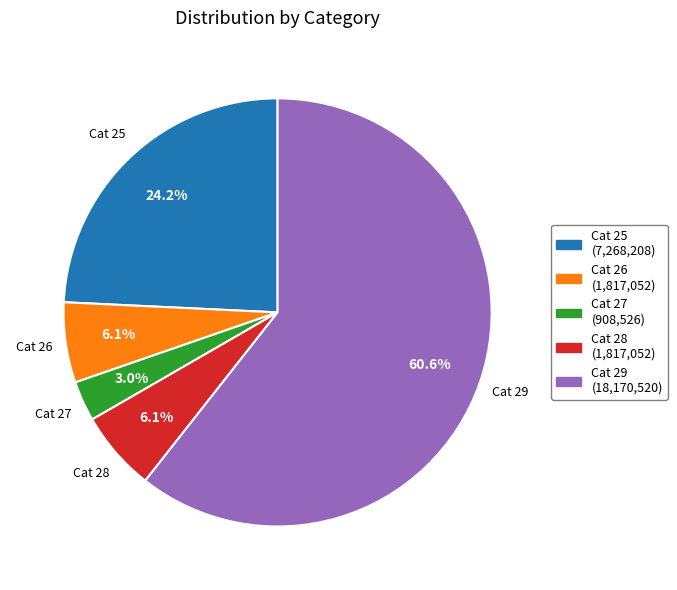

Is there any slice that represents more than half of the pie?

Yes